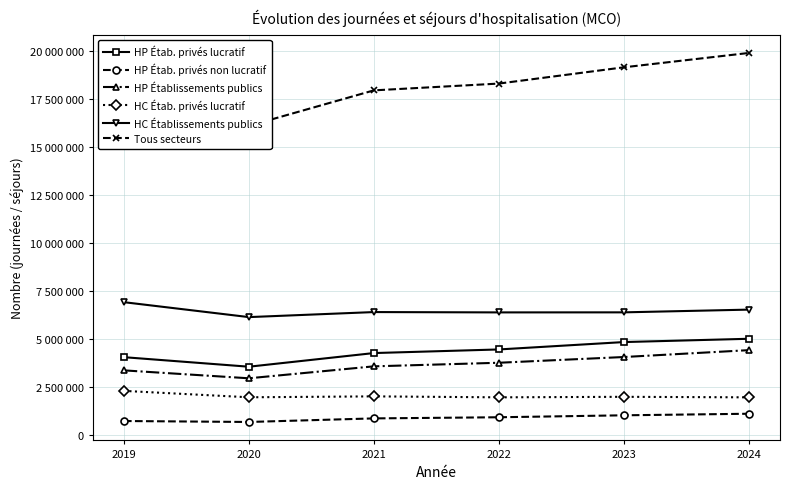

True or false: HP Établissements publics has a value of 4432763 at 2024.

True